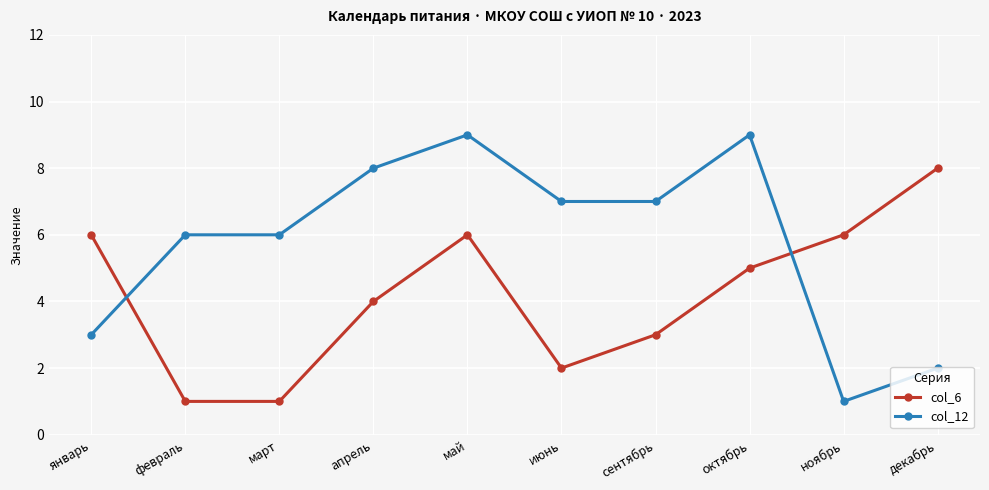

How many data points in col_12 are less than 7?

5